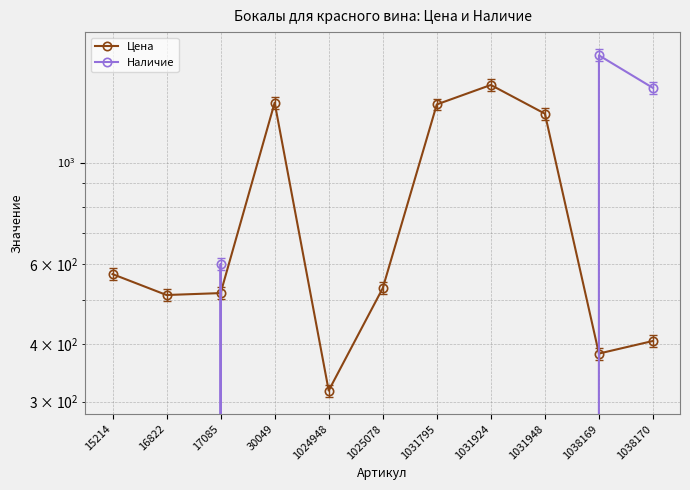

Which series has the largest range (max minus min)?

Наличие